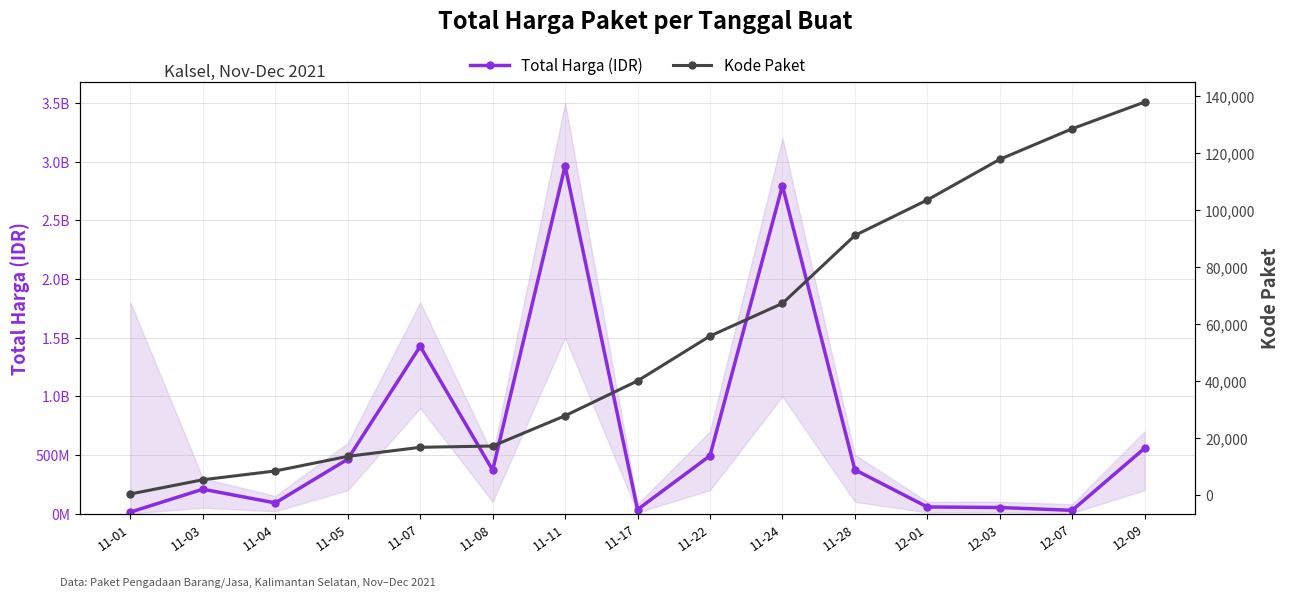

Rank the series by their maximum value, from highest to lowest.

Total Harga (IDR), Kode Paket